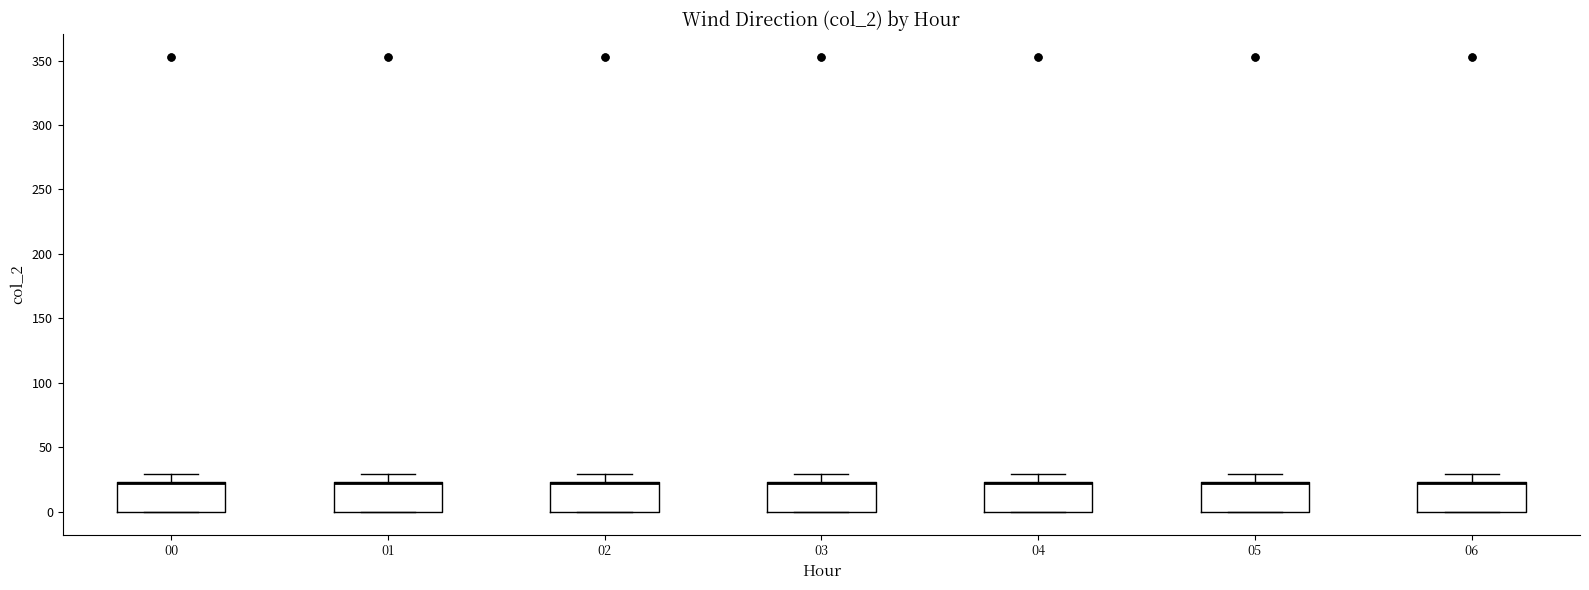

Reading left to right, read every box against the y-axis: the position of its median line, the range the box covers, and the ends of its whiskers. The values are not printed on the chart, so give them approximately, as read against the axis.

00: median 20 (drawn on the box's upper edge), box 0 to 25, whiskers 0 to 30
01: median 20 (drawn on the box's upper edge), box 0 to 25, whiskers 0 to 30
02: median 20 (drawn on the box's upper edge), box 0 to 25, whiskers 0 to 30
03: median 20 (drawn on the box's upper edge), box 0 to 25, whiskers 0 to 30
04: median 20 (drawn on the box's upper edge), box 0 to 25, whiskers 0 to 30
05: median 20 (drawn on the box's upper edge), box 0 to 25, whiskers 0 to 30
06: median 20 (drawn on the box's upper edge), box 0 to 25, whiskers 0 to 30